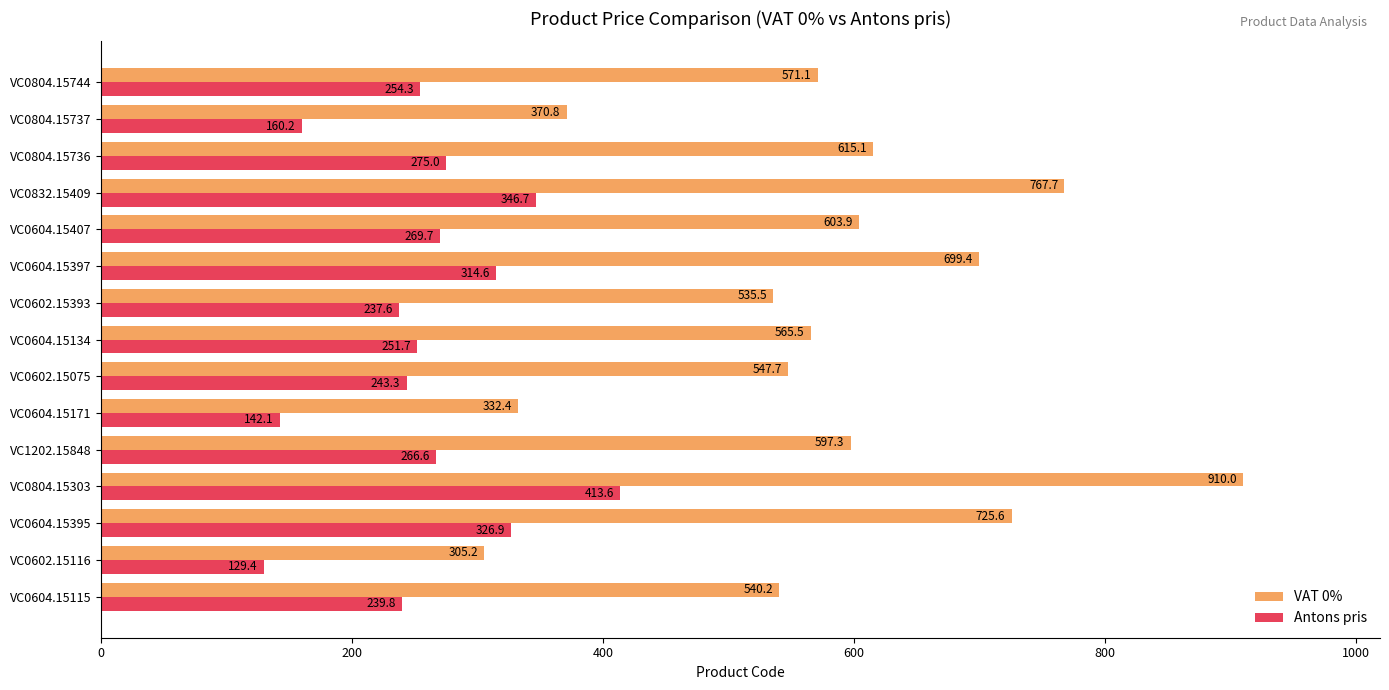

What is the difference between the maximum and minimum values in the VAT 0% series?

604.8